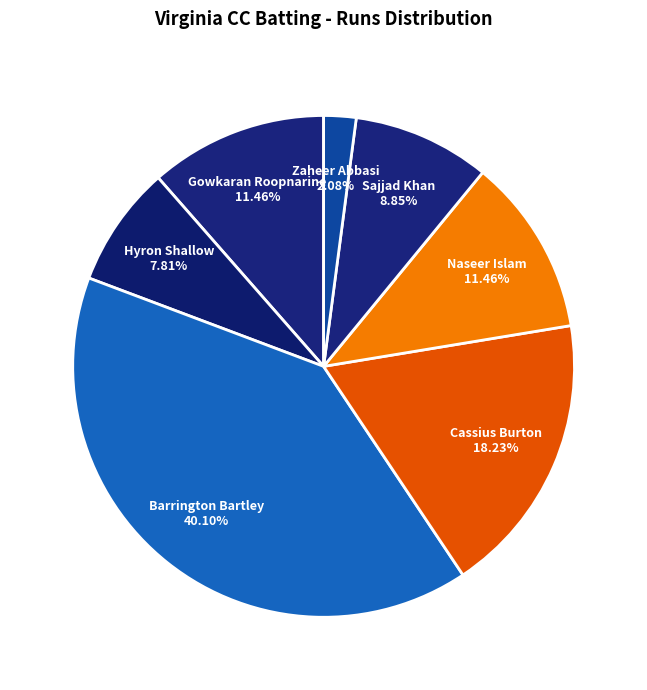

What is the ratio of the value at Barrington Bartley to the value at Naseer Islam?

3.5